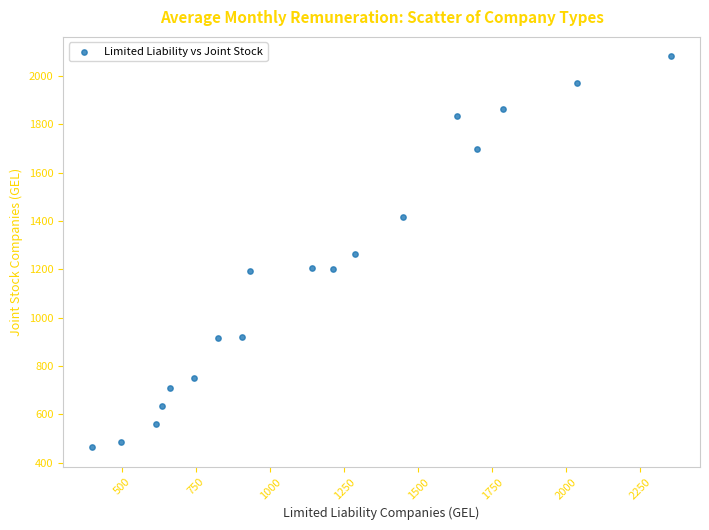

What is the range of X values (max minus min)?

1955.3